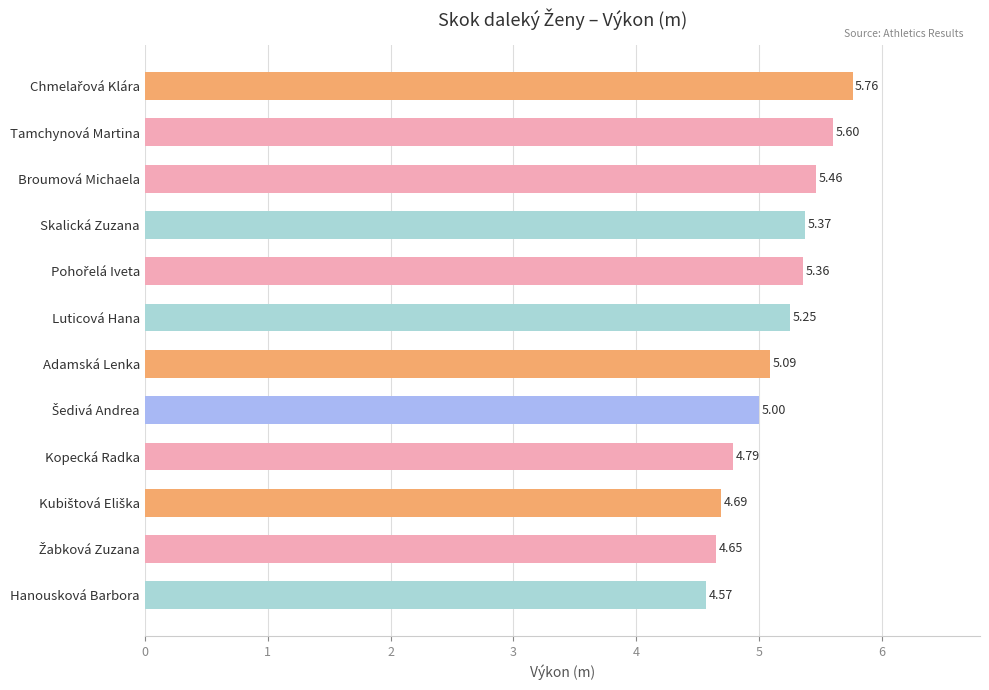

What is the sum of all values?

61.6